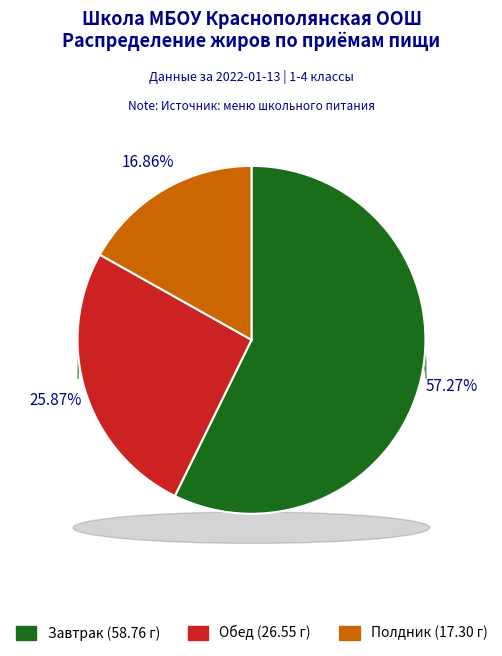

Is the sum of Завтрак and Обед greater than half?

Yes